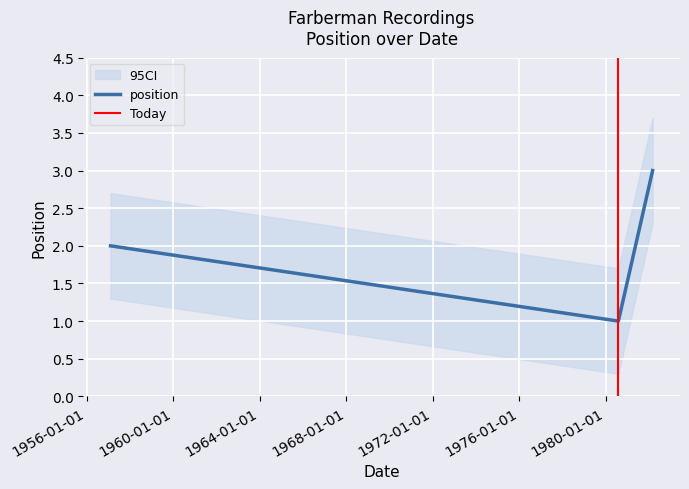

Which label corresponds to the smallest value in the chart?

1980-07-31